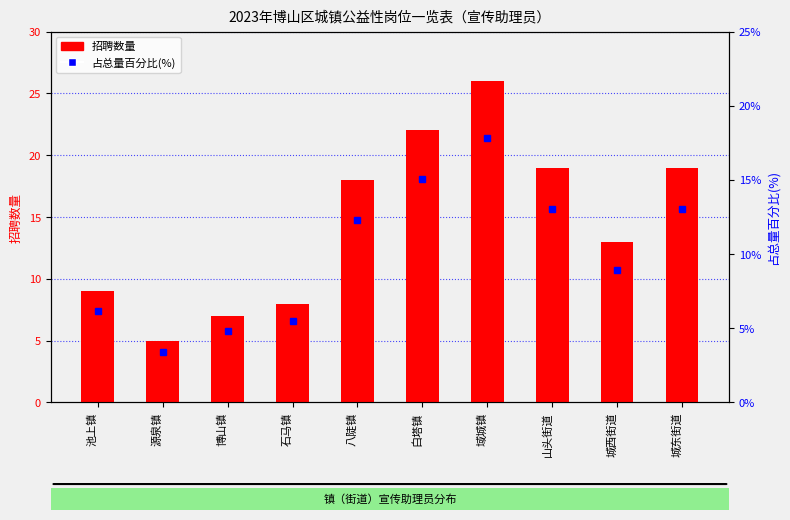

What is the total value across all series at 城西街道?

21.9